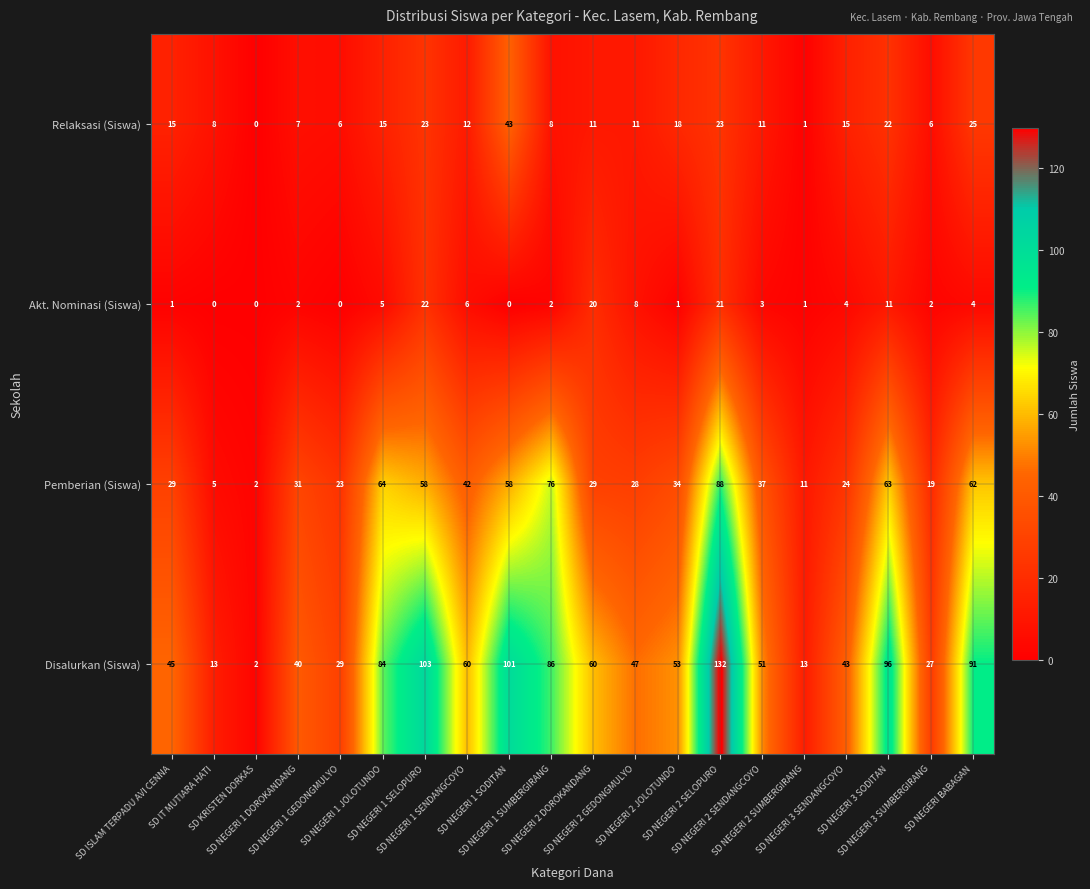

Which series has the largest range (max minus min)?

Disalurkan (Siswa)